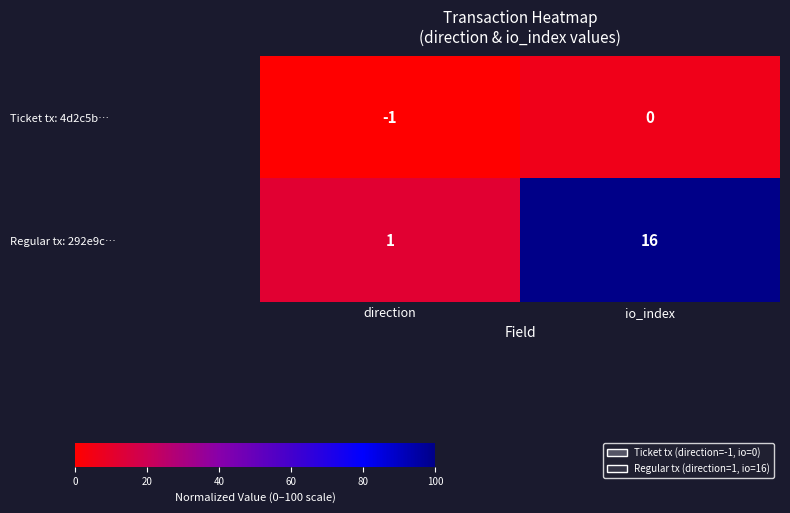

Which series has the largest total across all categories?

Regular tx: 292e9c…